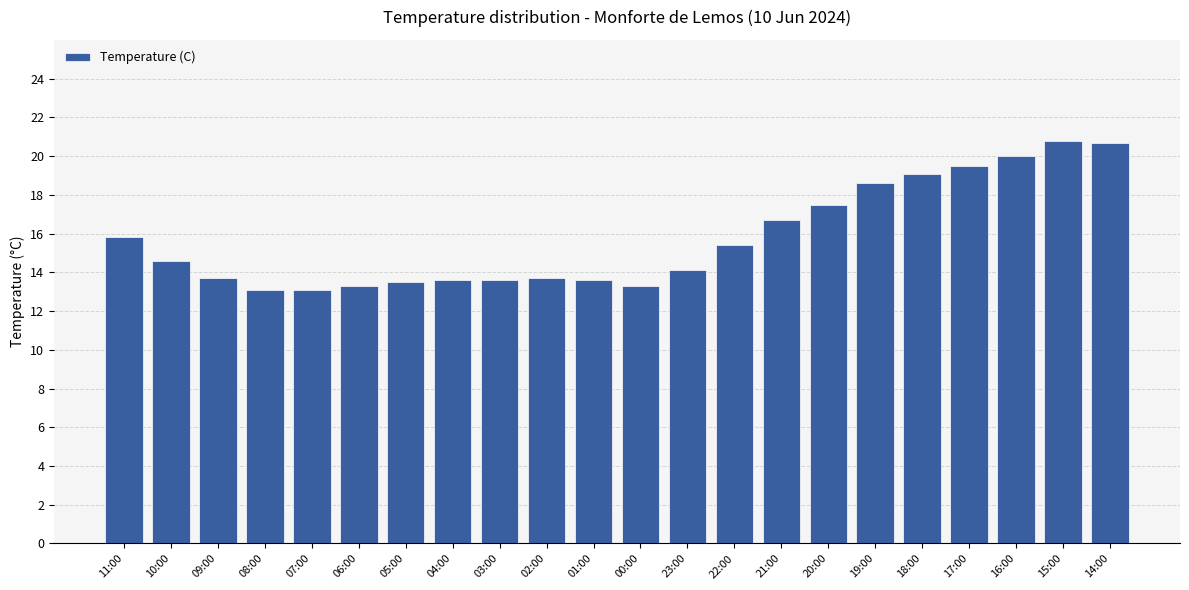

Does the chart contain any negative values?

No